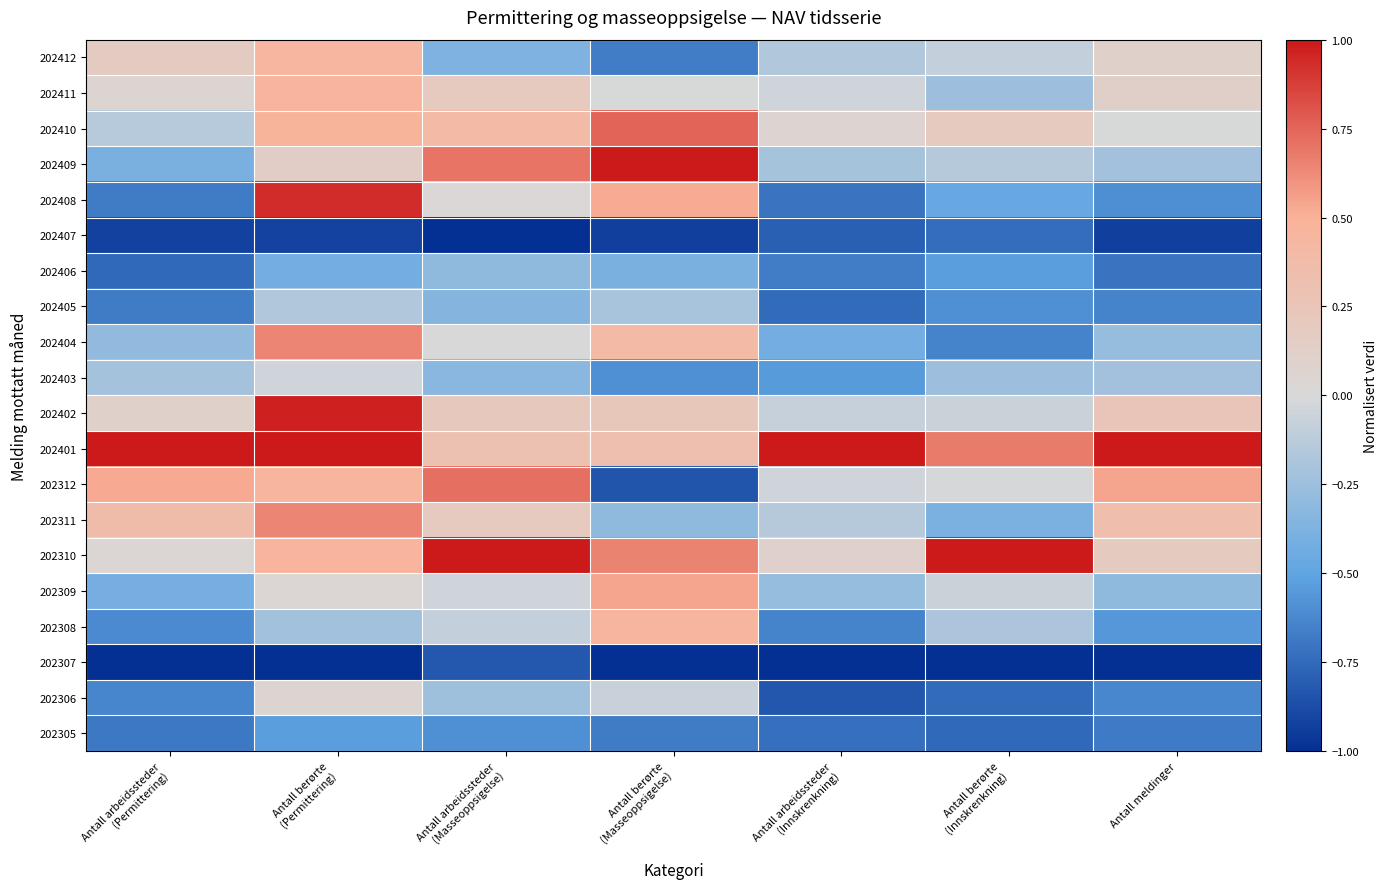

Which category has the lowest value across all series?

Antall arbeidssteder
(Masseoppsigelse)